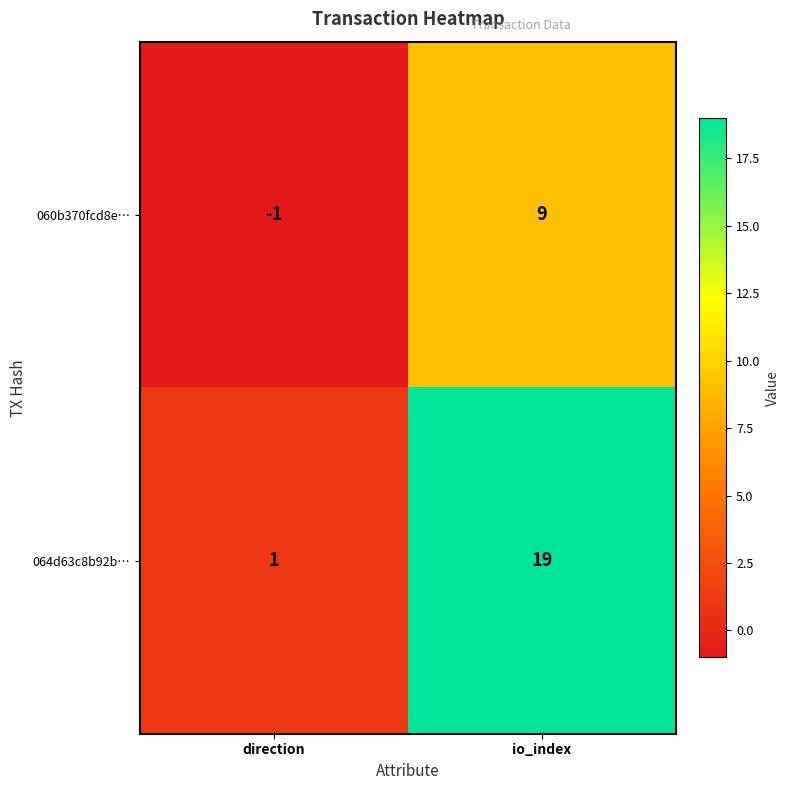

Which series changed the most between direction and io_index?

064d63c8b92b…